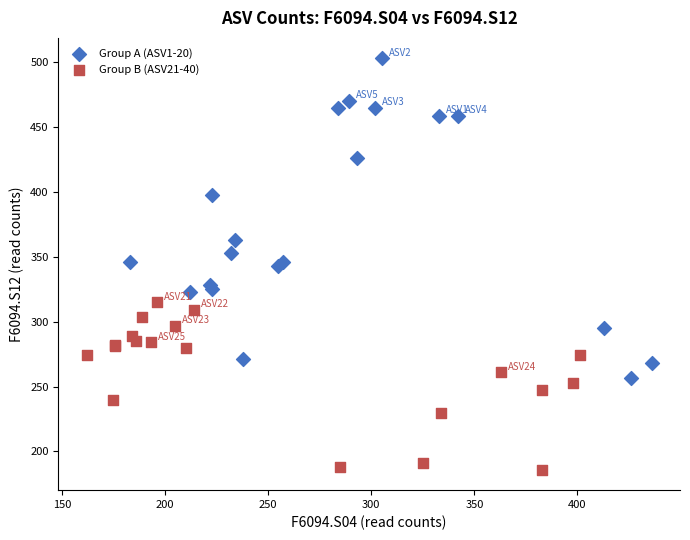

What are all the series names shown in the legend?

Group A (ASV1-20), Group B (ASV21-40)